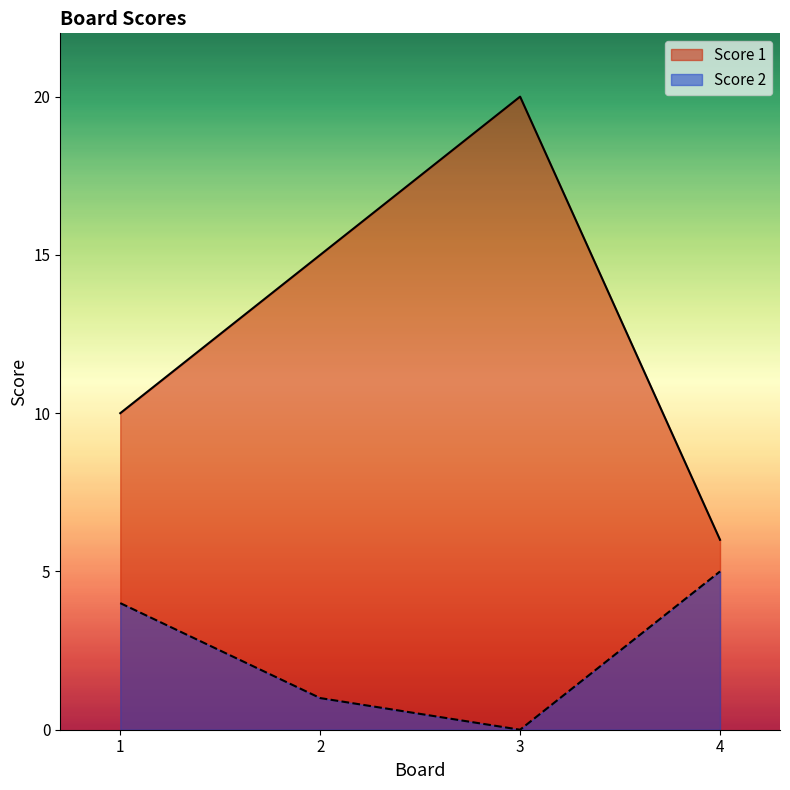

True or false: Score 1 has more than 1 interior local peaks.

False